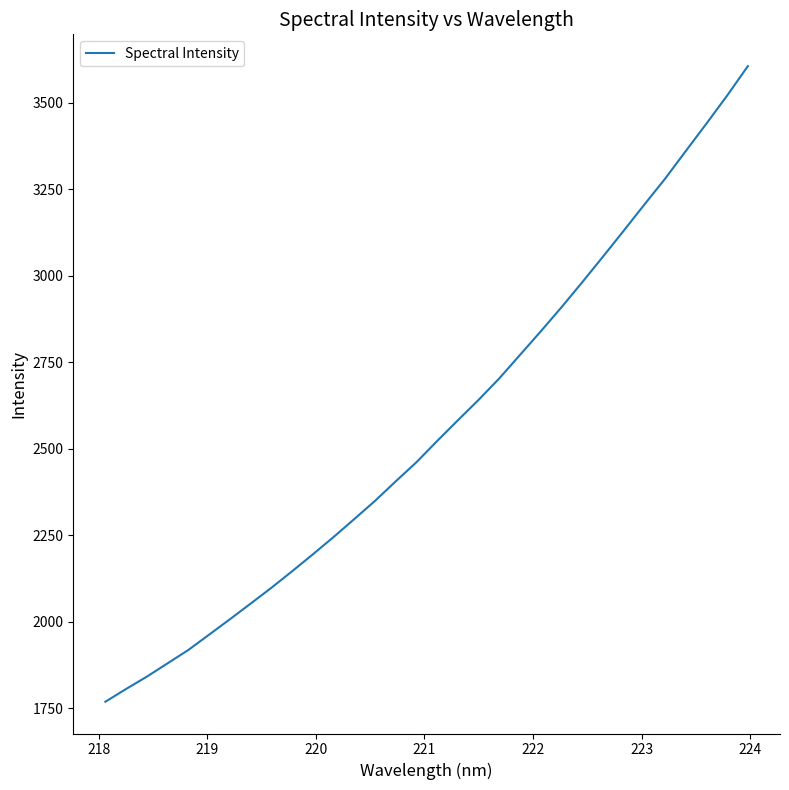

Reading right to left, list all the values displayed in this chart.

3605.2	3520.3	3439.3	3359.9	3279.9	3205.4	3129.6	3054.9	2981.1	2908.9	2839.3	2771.5	2703.6	2641.5	2582.5	2522.7	2461.4	2406.0	2349.6	2297.1	2245.1	2195.1	2146.3	2098.5	2052.8	2007.6	1963.2	1919.0	1880.5	1842.0	1806.4	1769.5